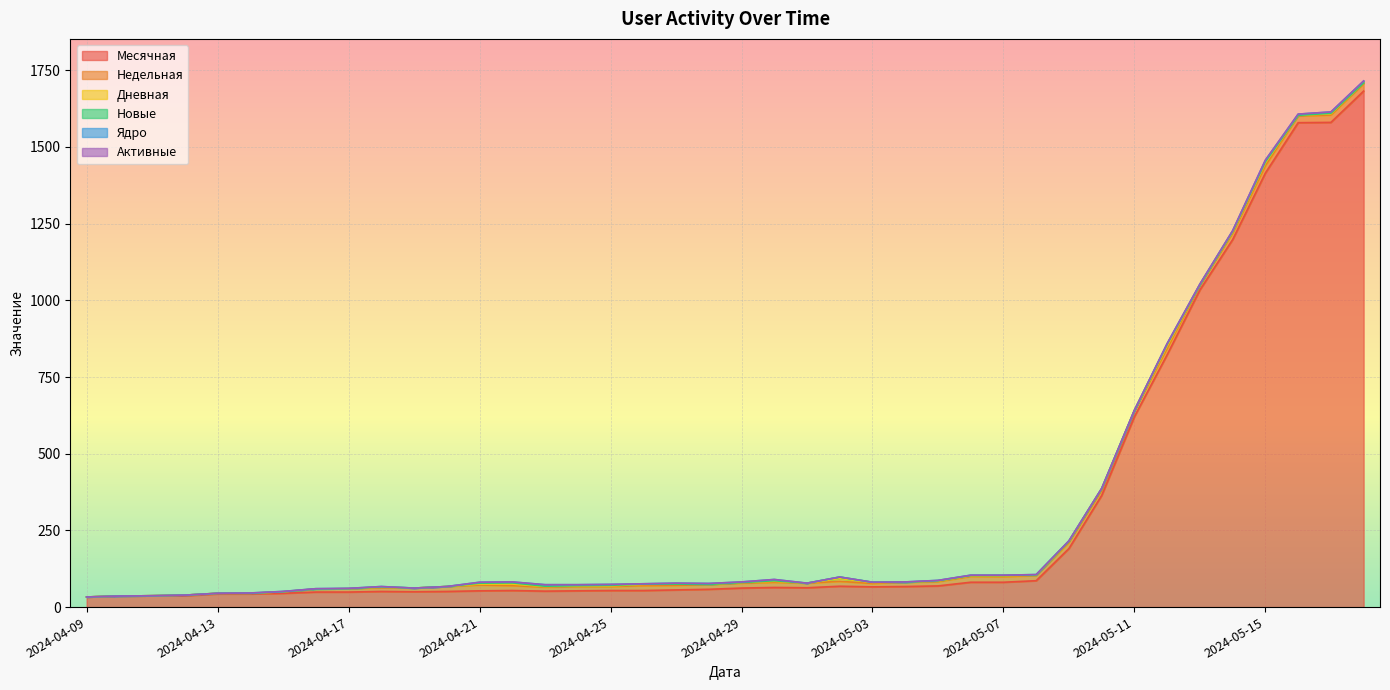

The Недельная series shows 14 at 2024-05-04. True or false?

True